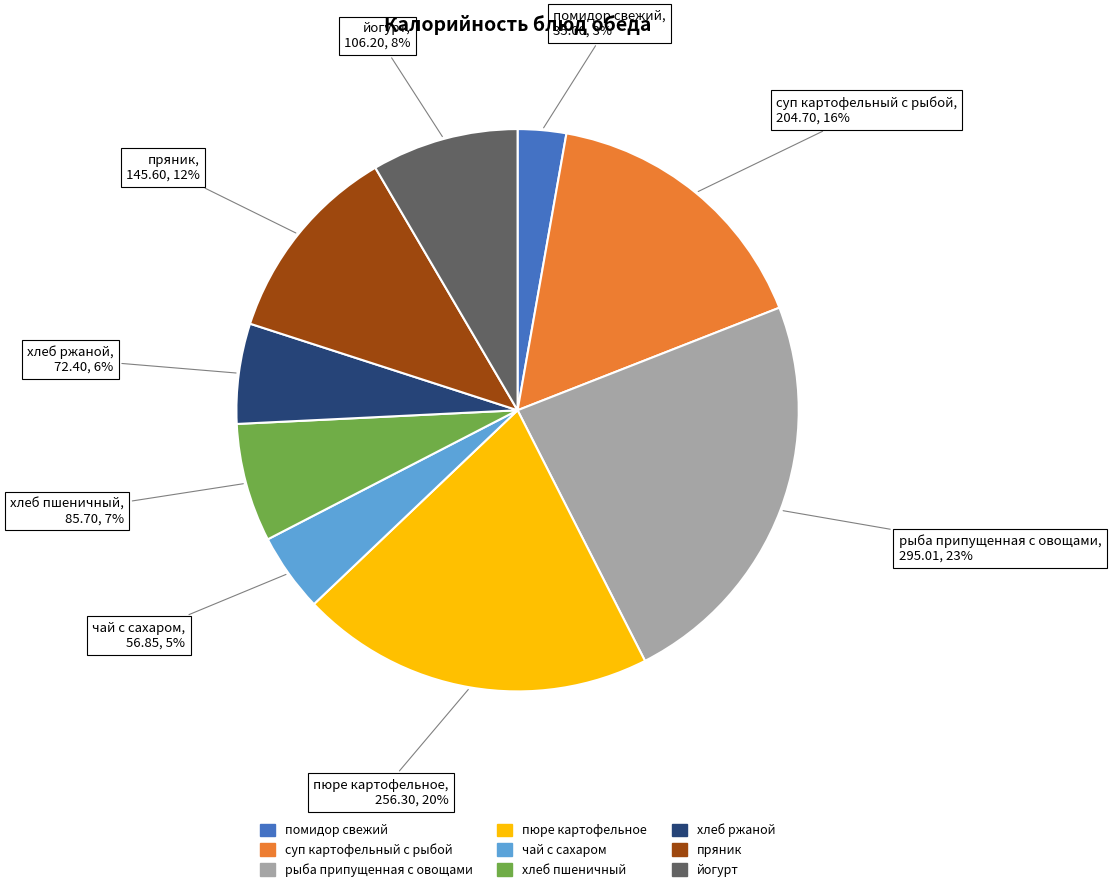

How many slices are in this pie chart?

9